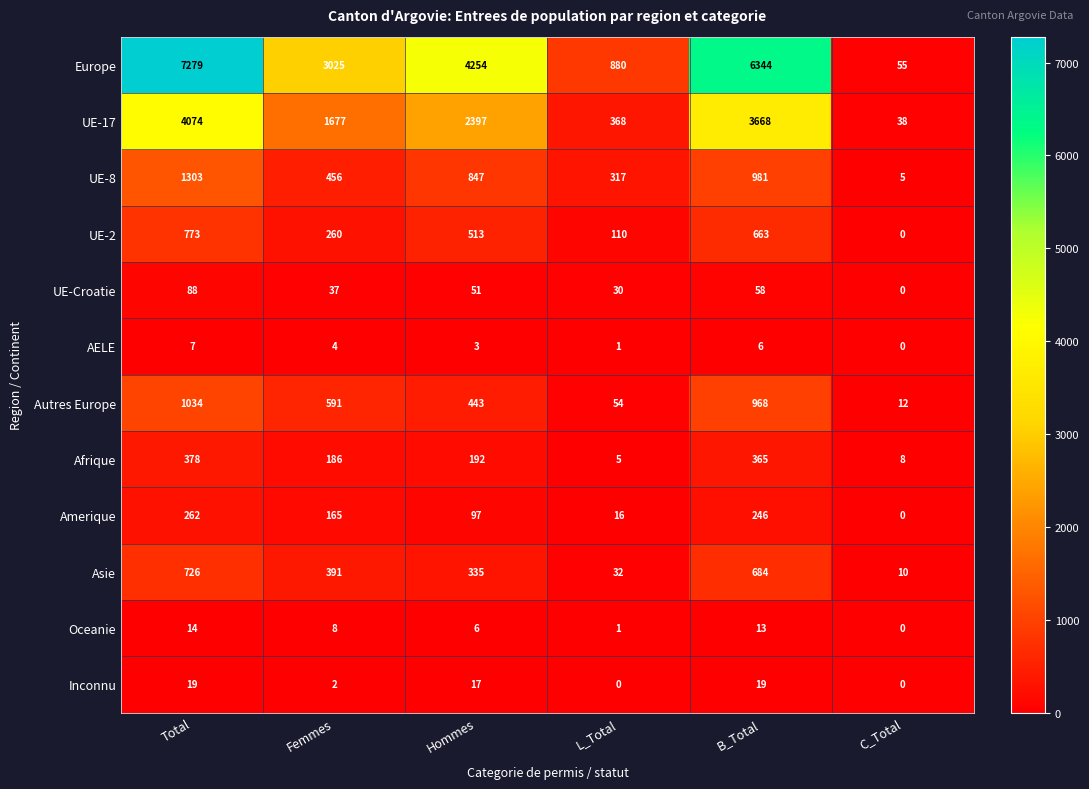

Which series has the largest total across all categories?

Europe